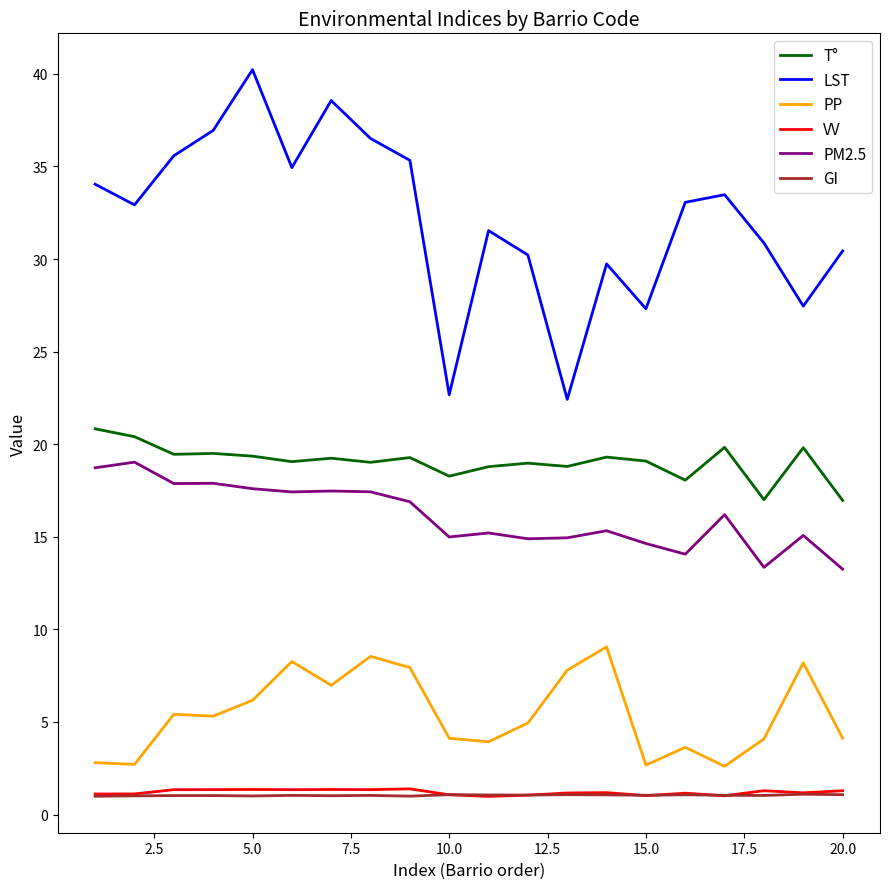

True or false: PP and LST cross at least once.

False